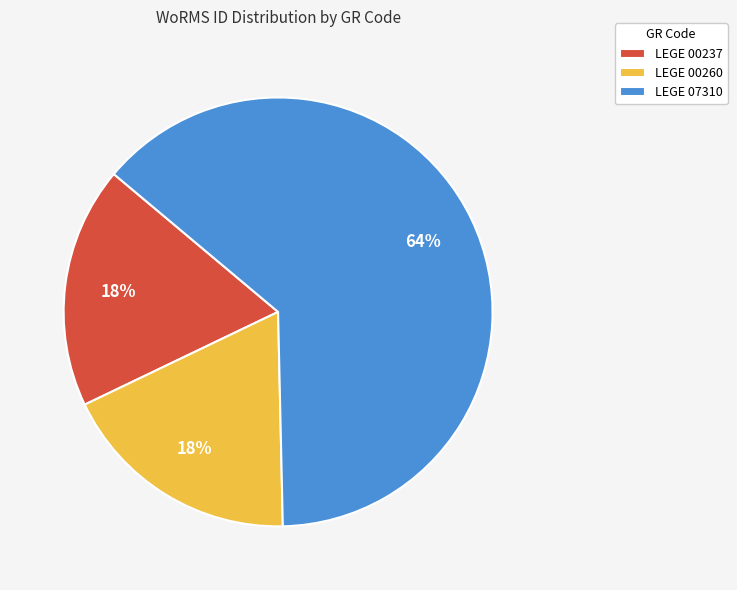

Do LEGE 00237 and LEGE 07310 together represent more than half of the pie?

Yes